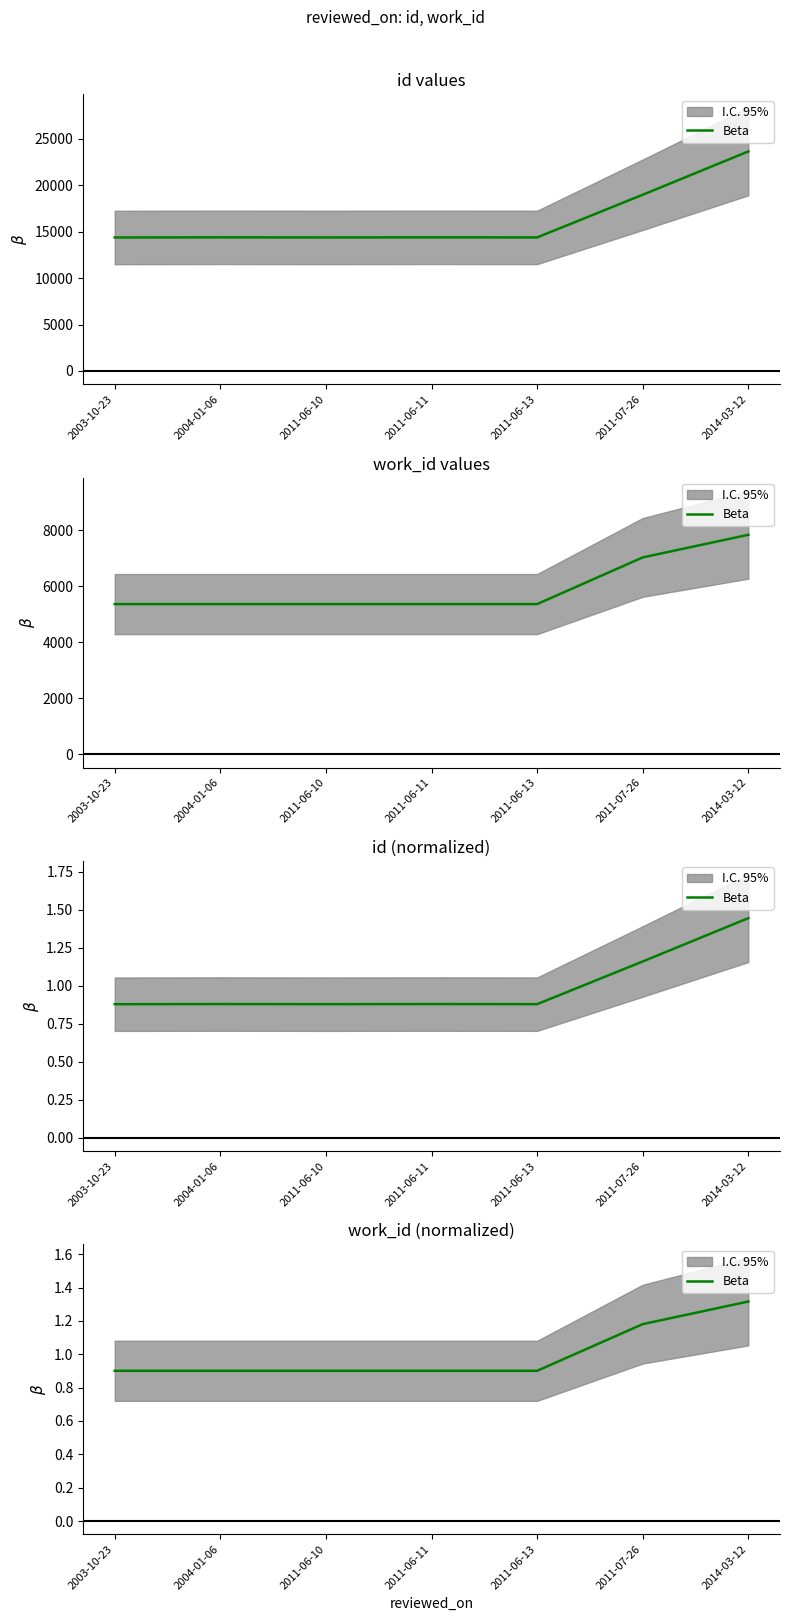

What is the difference between the maximum and second lowest values?

0.4